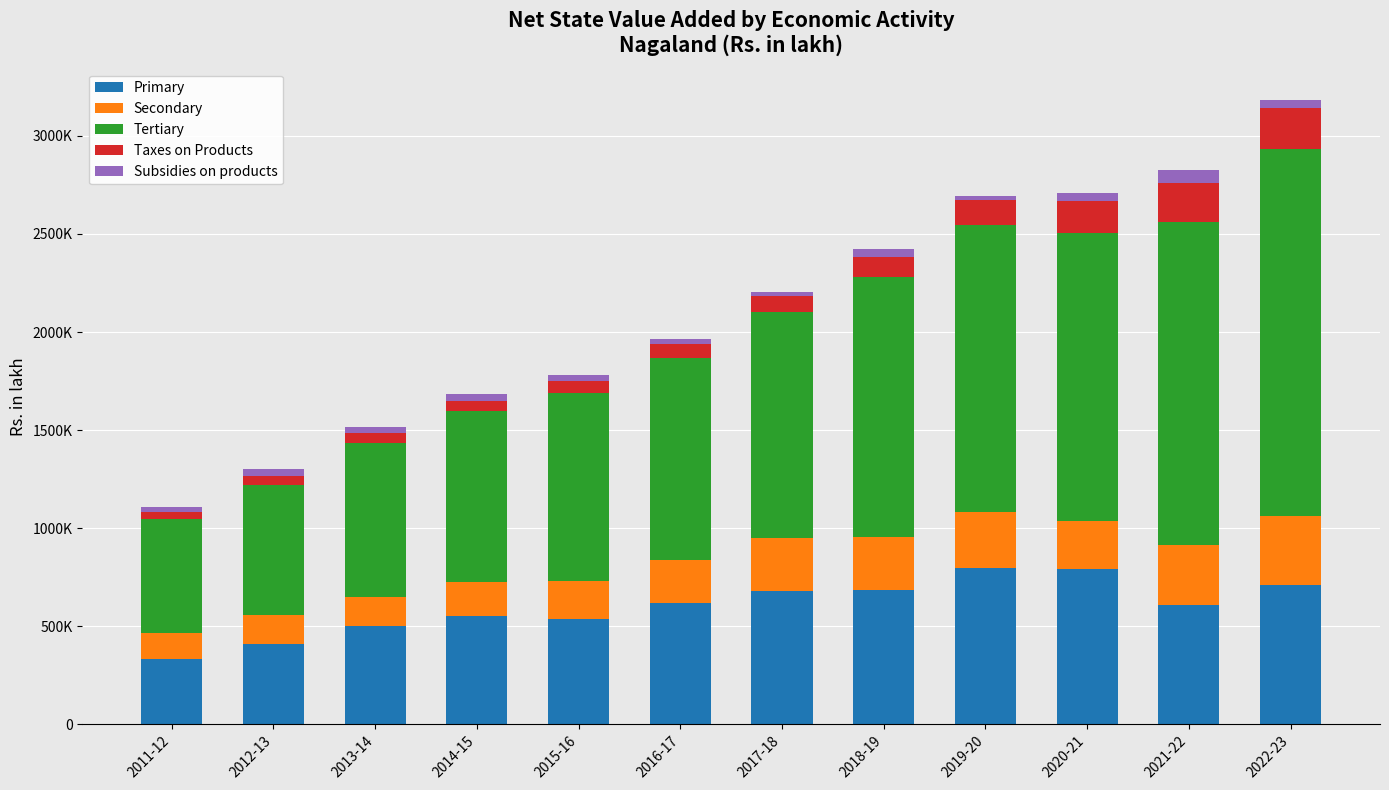

True or false: Taxes on Products has a value of 27381.8 at 2013-14.

False